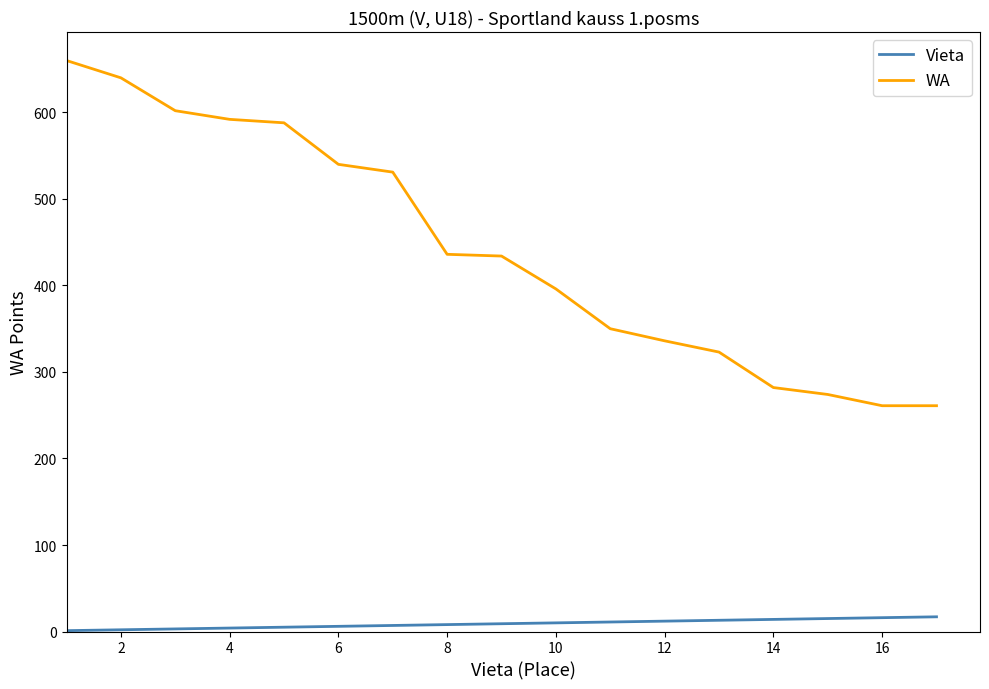

Which series has the largest total across all categories?

WA